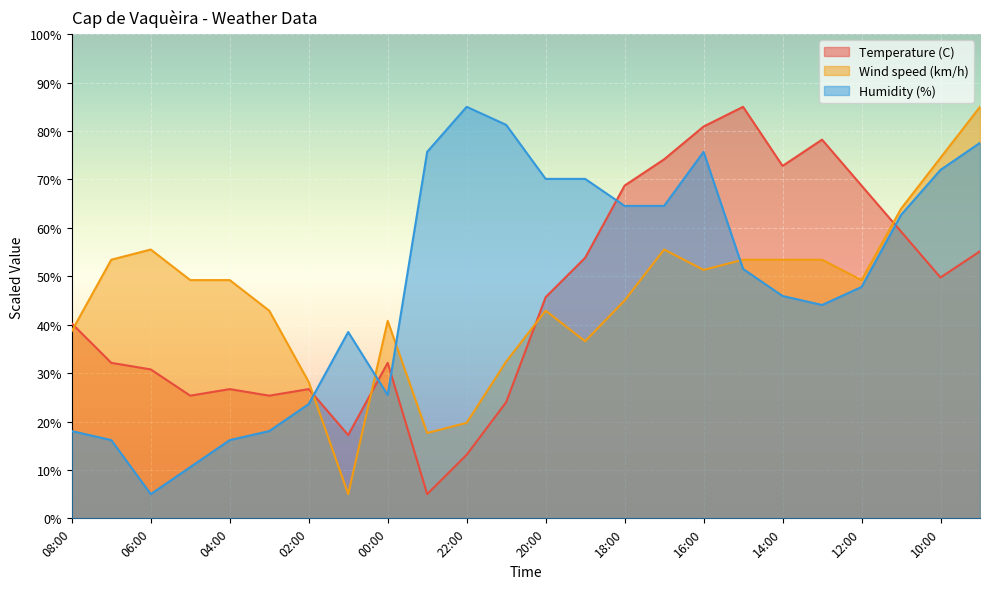

What is the difference between the Humidity (%) values at 18:00 and 09:00?

13.0